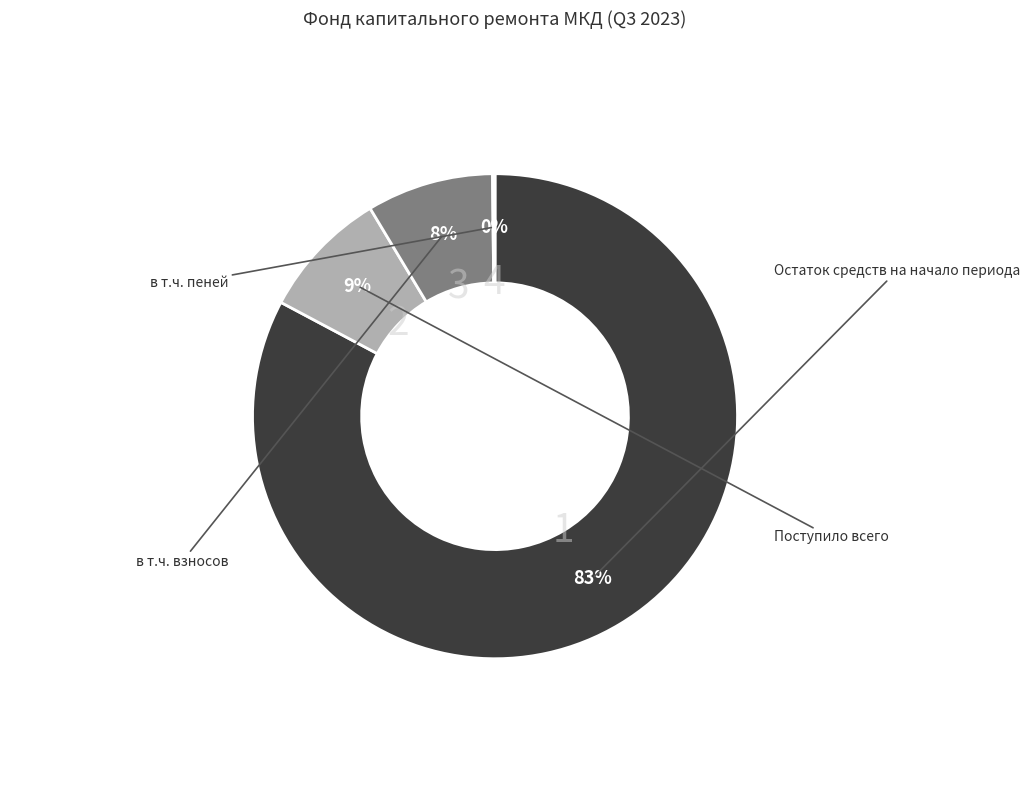

Which category has the biggest portion of the pie?

Остаток средств на начало периода